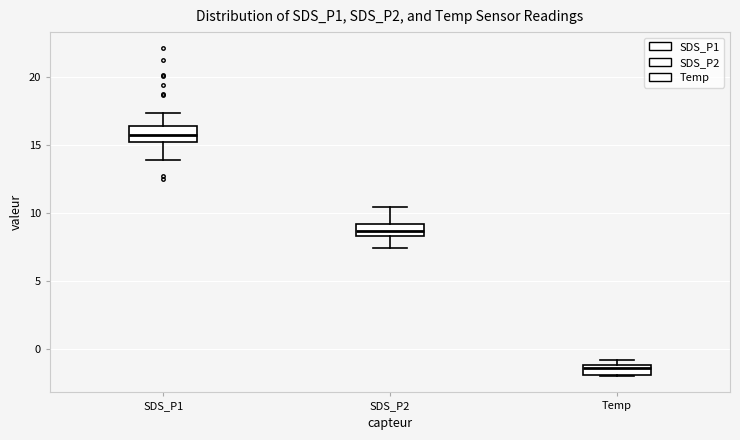

Where does the lower whisker of the box for SDS_P2 end on the y-axis? The values are not printed on the chart, so give them approximately, as read against the axis.

7.5